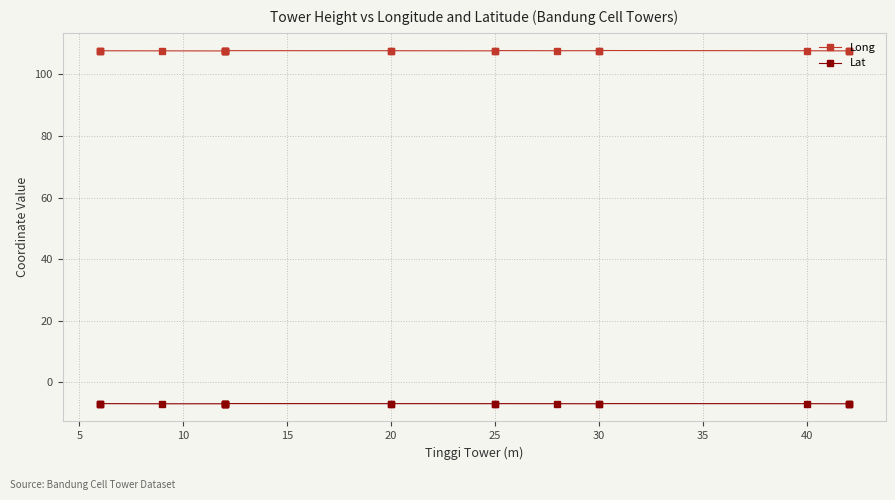

At which label is Long closest to 107?

20